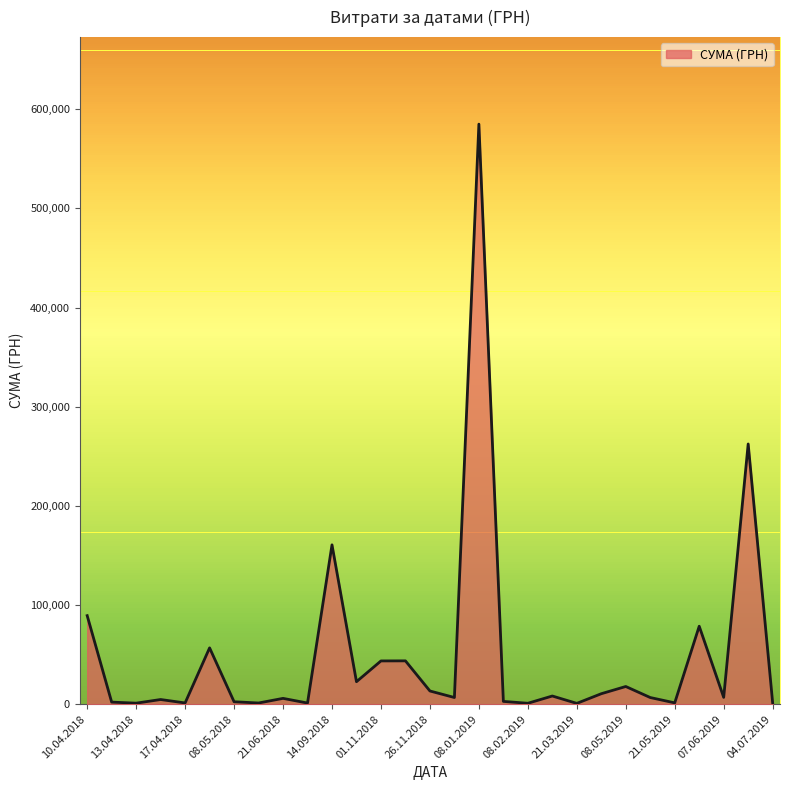

What is the greatest value displayed?

584985.6